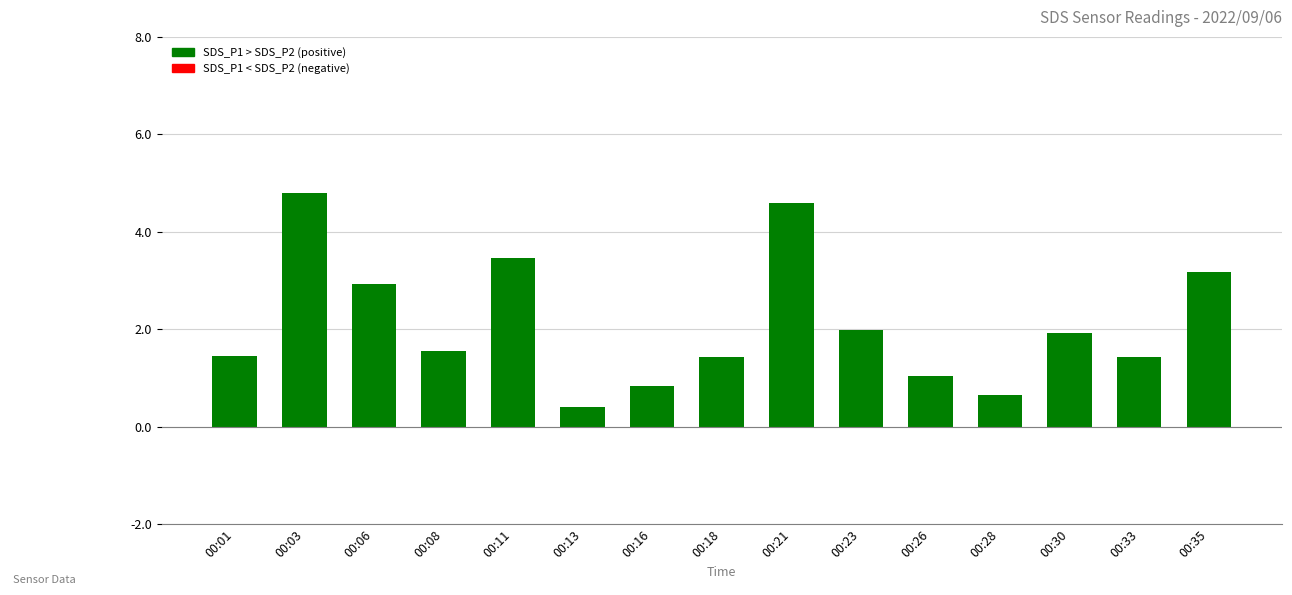

What is the smallest value displayed?

0.4